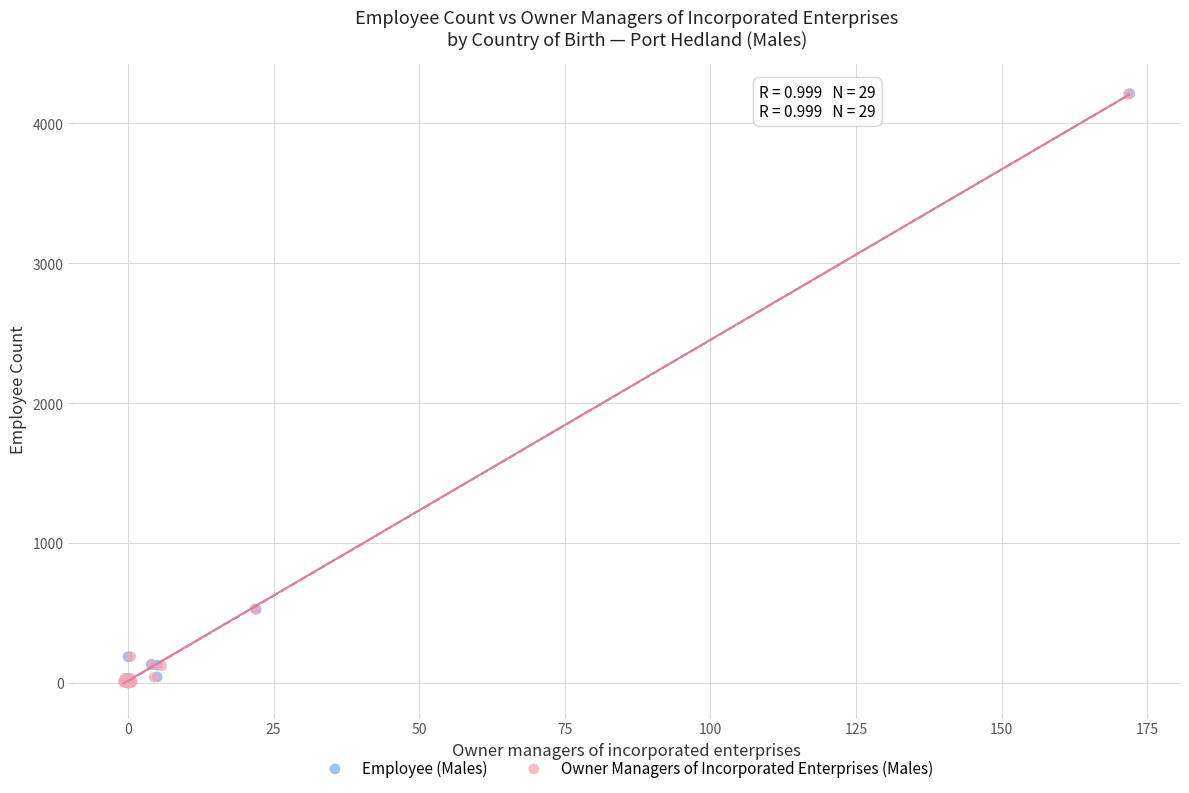

Which series has the largest Y range (max minus min)?

Employee (Males)